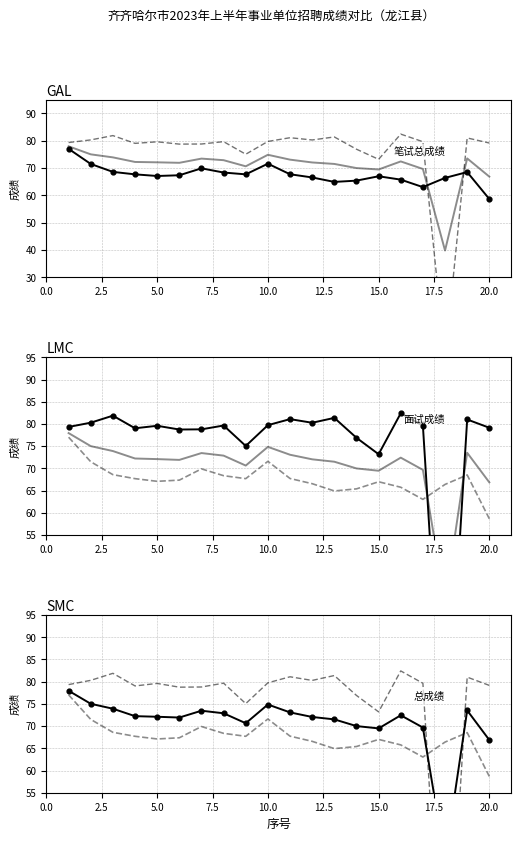

Which series has the largest total across all categories?

面试成绩